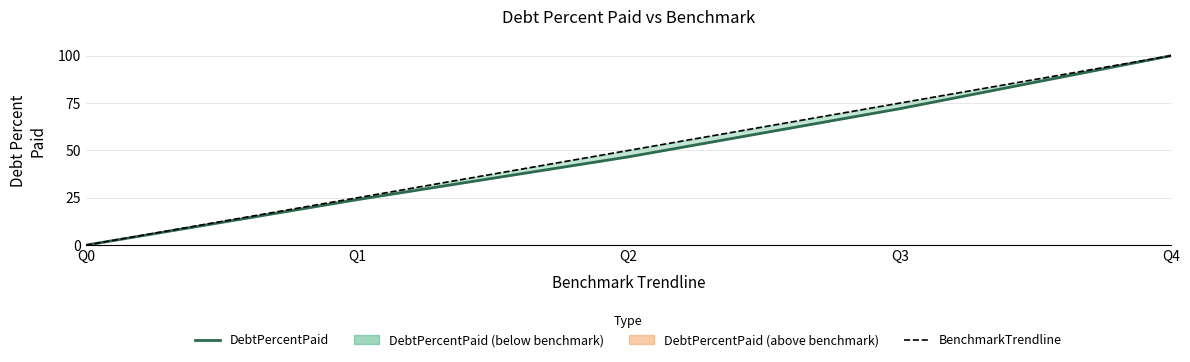

What is the total value across all series at Q2?

96.6